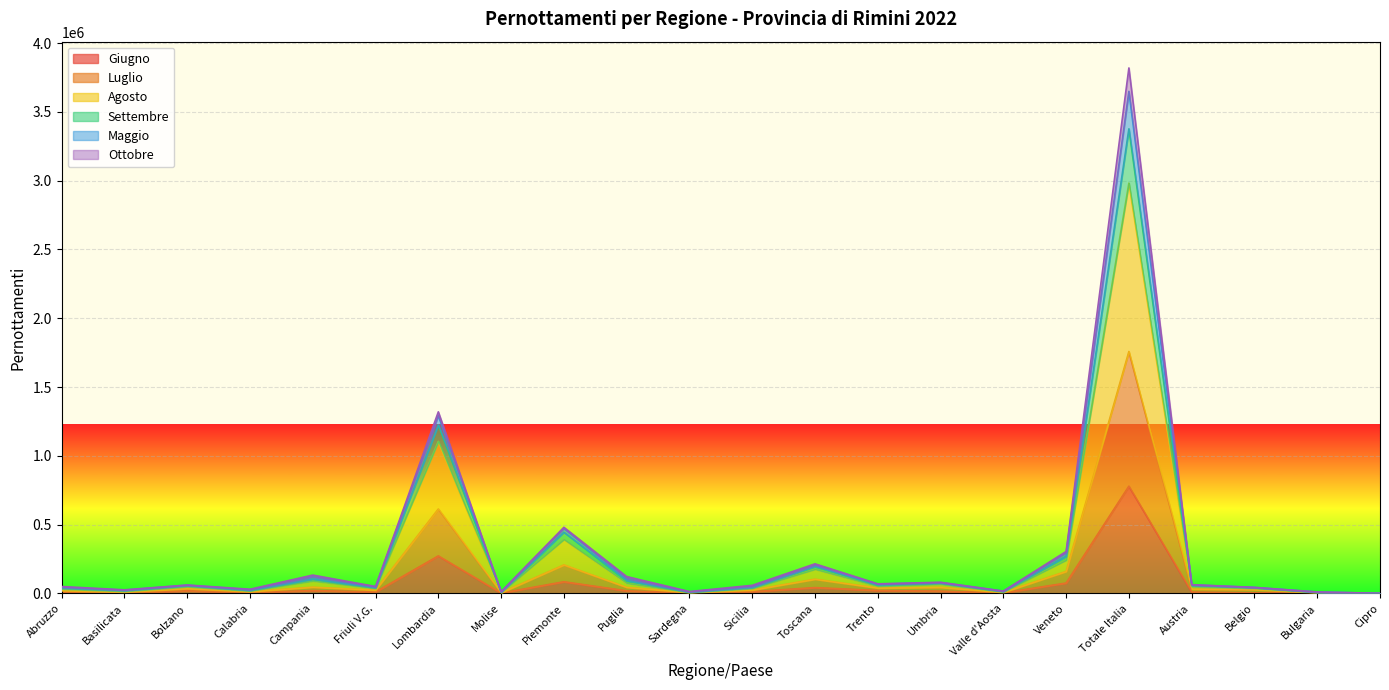

Where is Settembre nearest to the value 1910104?

Lombardia